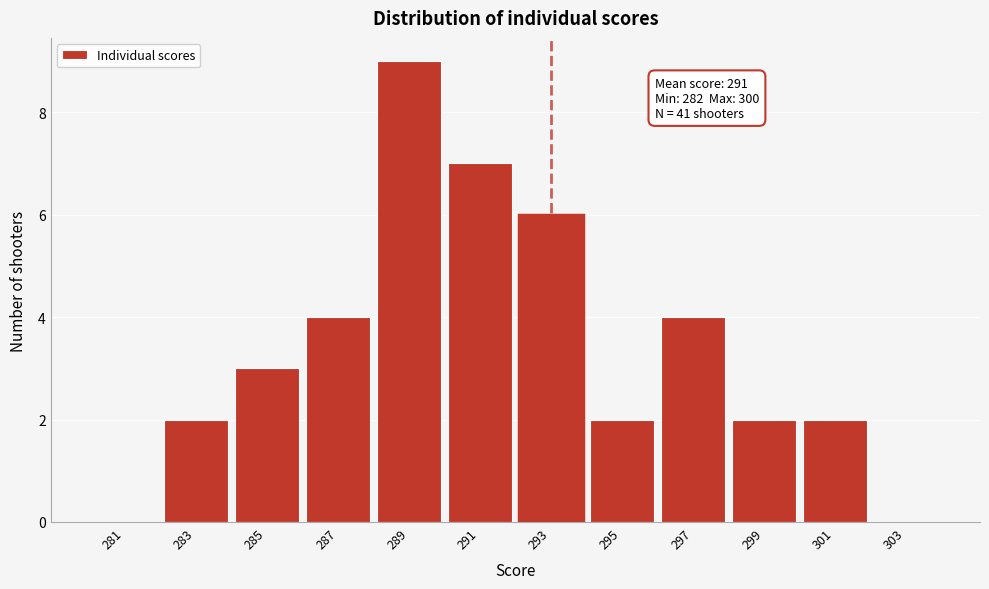

Over which range of the x-axis is the bar tallest?

288 to 290